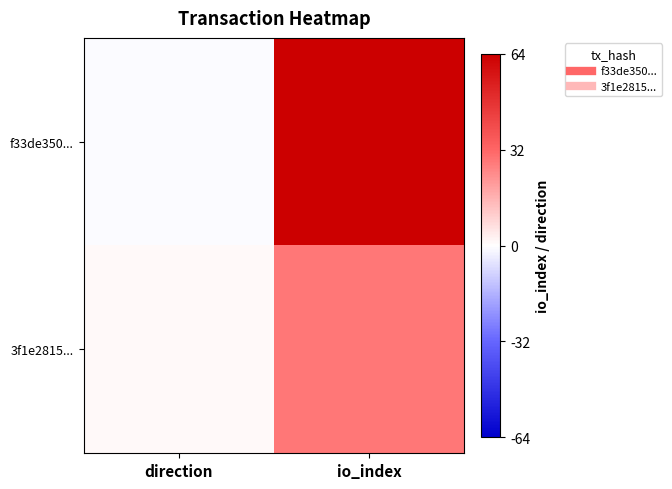

Which series has the largest total across all categories?

f33de350...